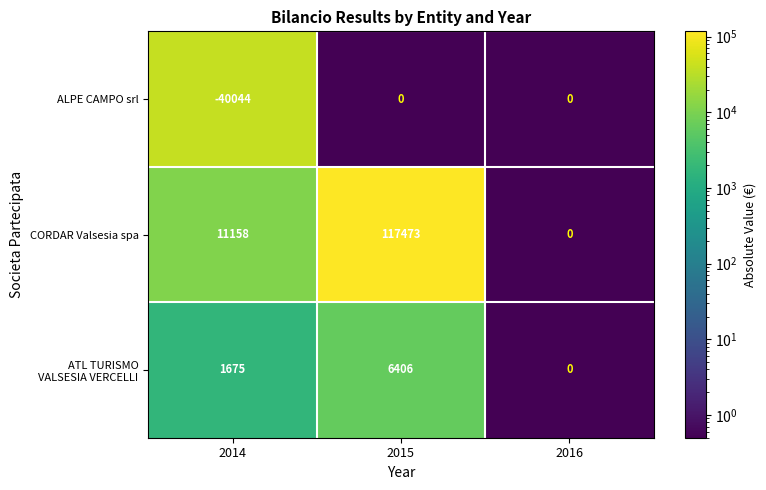

At which category is the sum across all series the highest?

2015